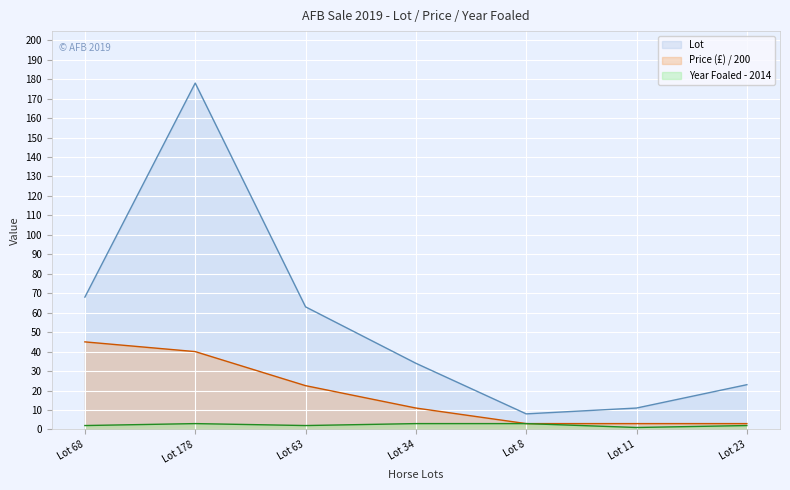

In Year Foaled, how many points are higher than both neighbors (excluding endpoints)?

1